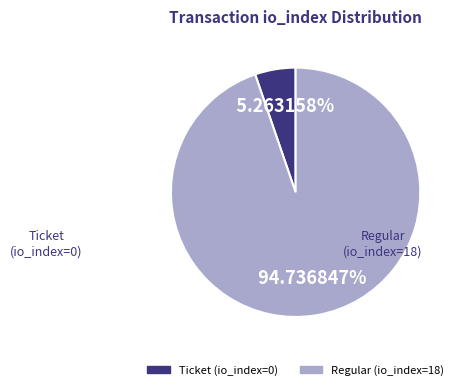

To the nearest percent, what is the difference between the largest and smallest slice percentages?

89%